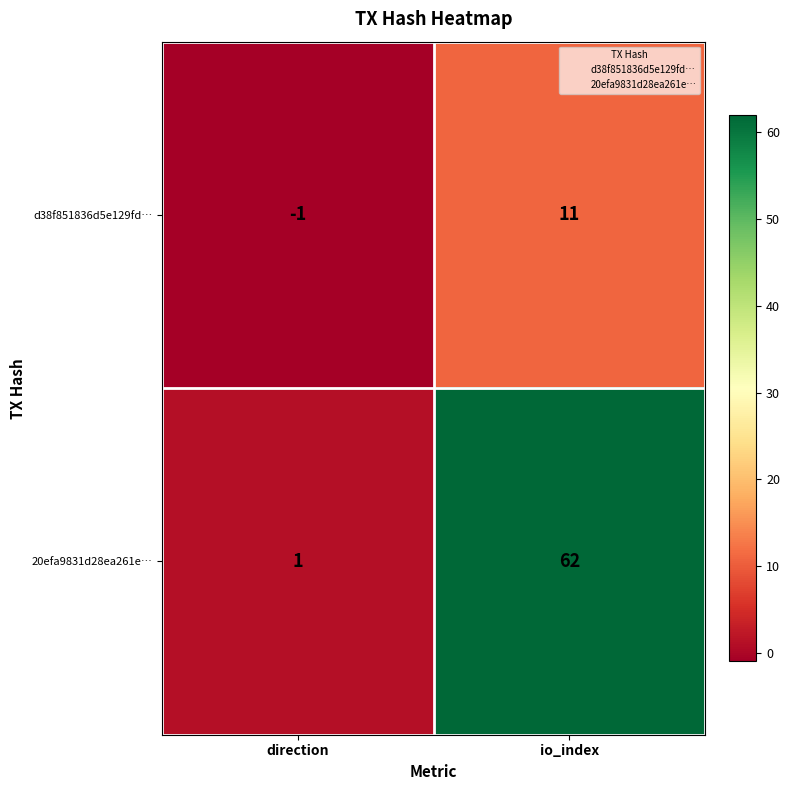

Rank the series by their maximum value, from highest to lowest.

20efa9831d28ea261e…, d38f851836d5e129fd…